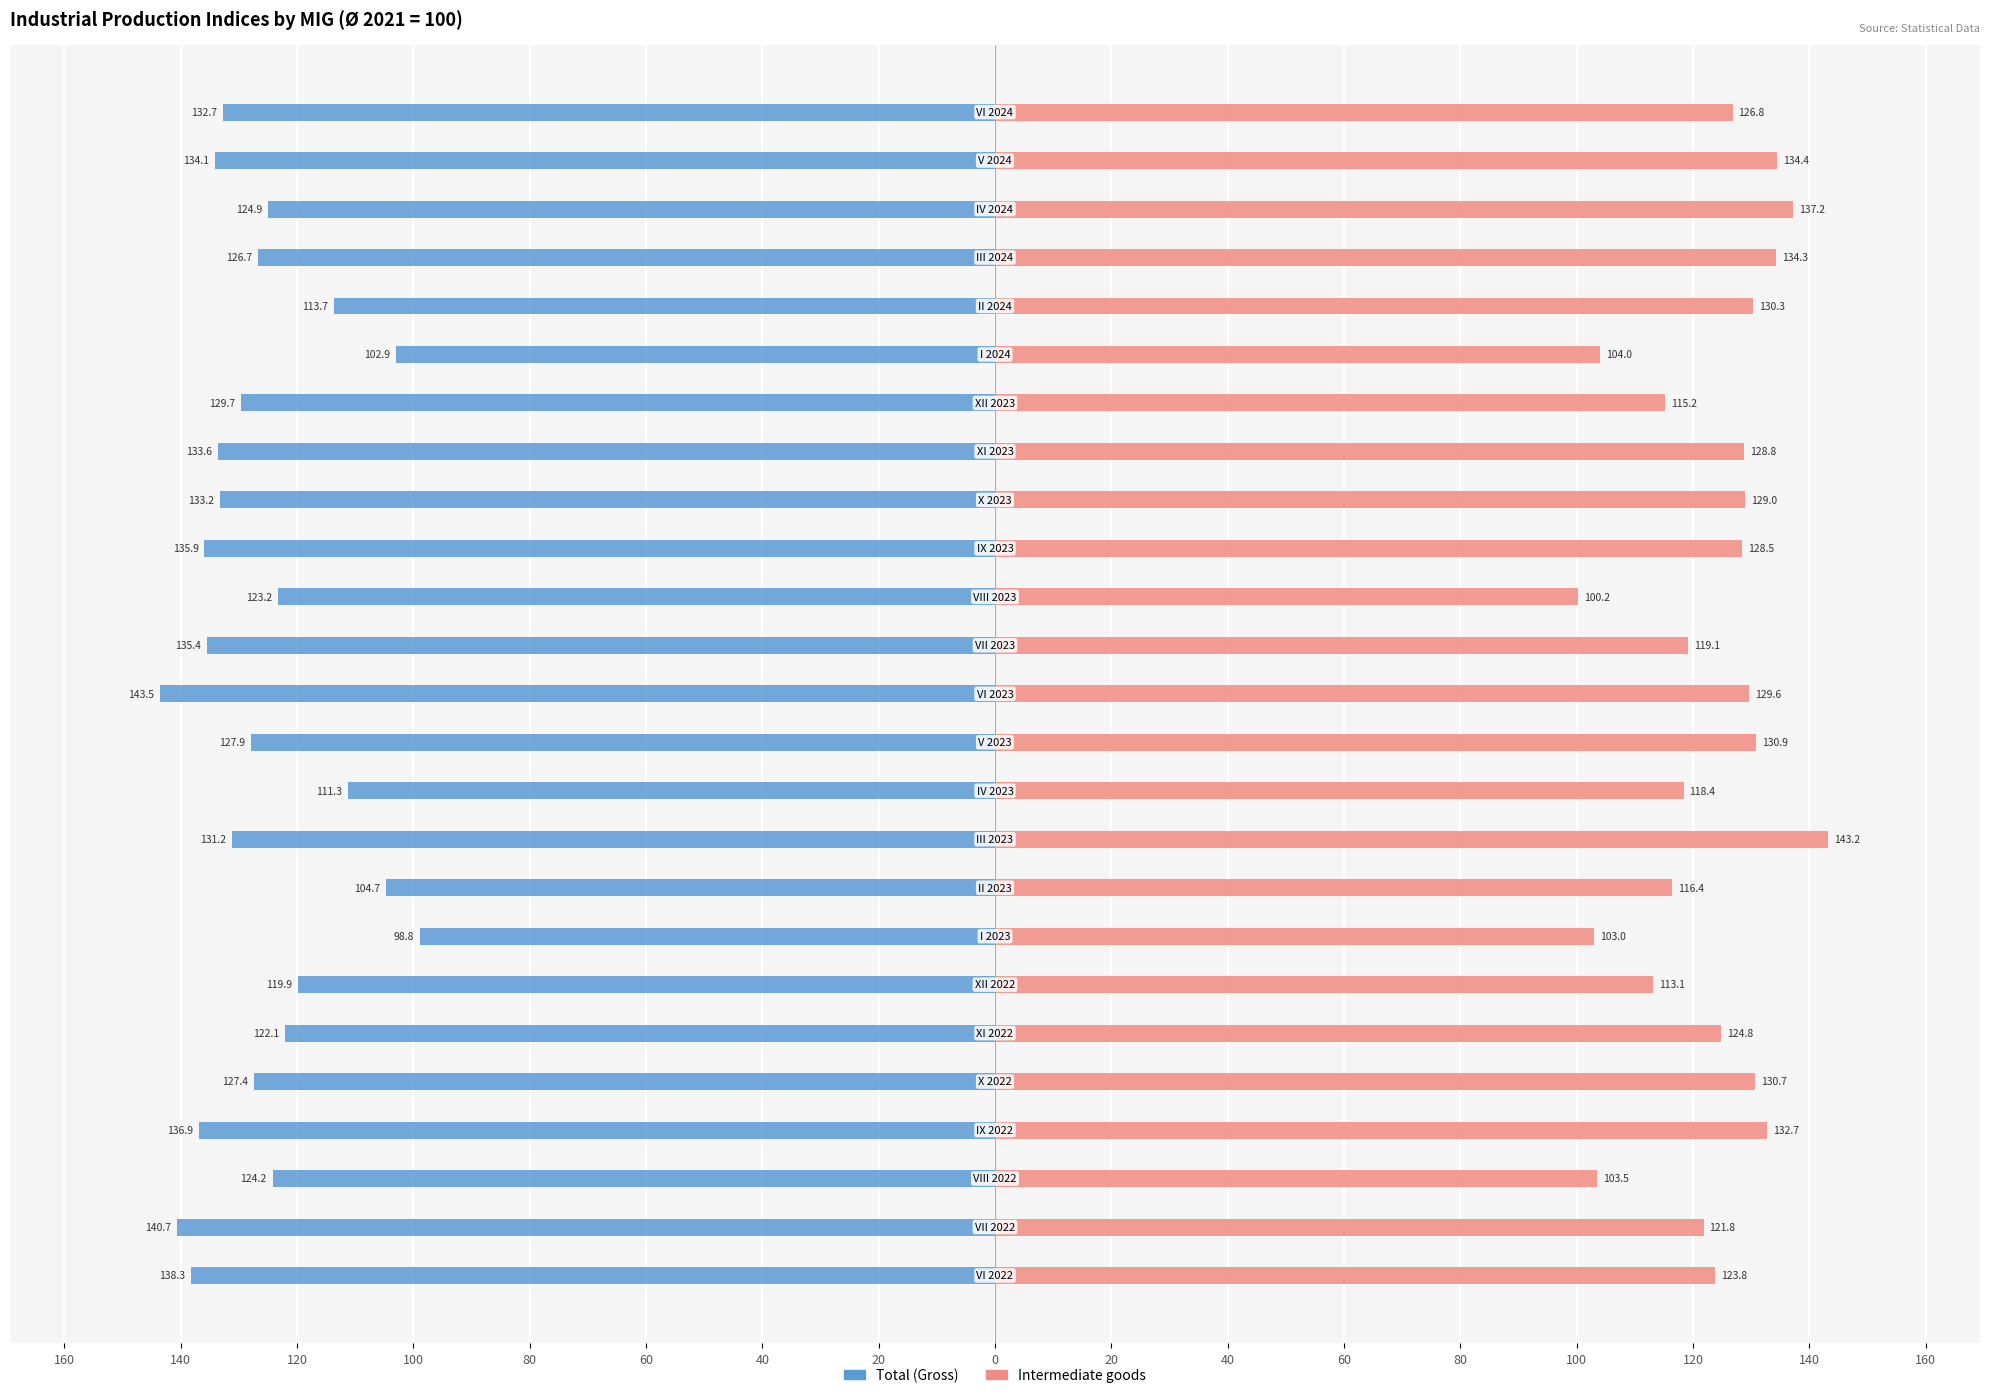

The Intermediate goods series shows 130.3 at 20. True or false?

True